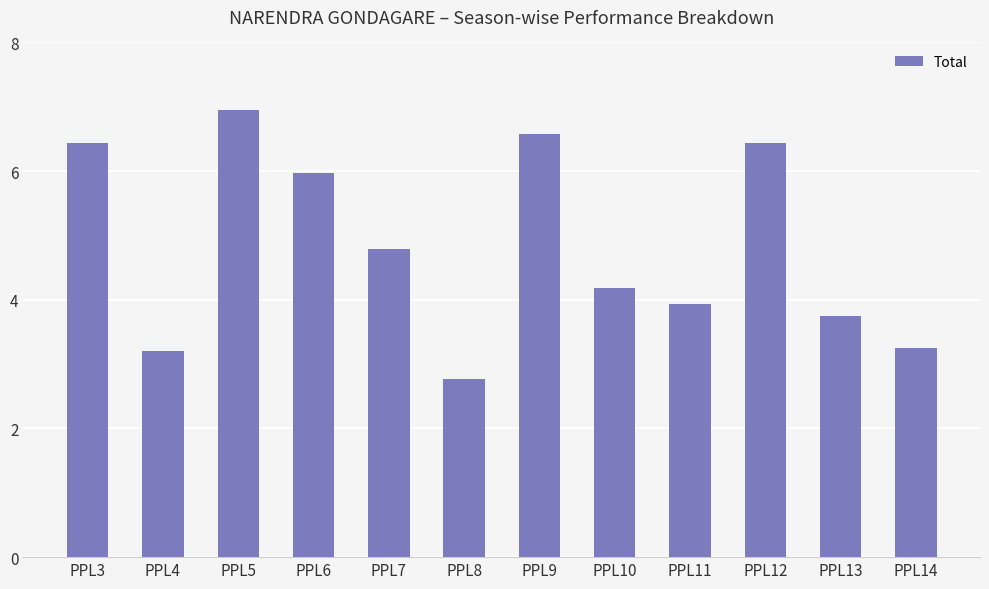

Reading left to right, transcribe all the data shown in this chart.

6.4	3.2	6.9	6.0	4.8	2.8	6.6	4.2	3.9	6.4	3.8	3.3